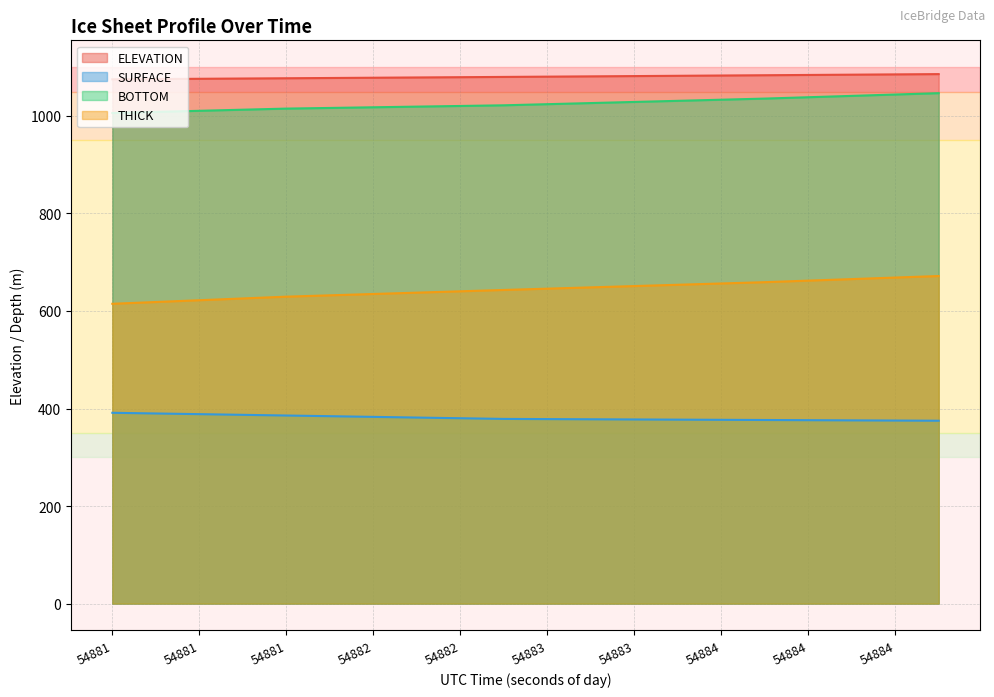

Which series changed the most between 54880.7344 and 54882.9393?

THICK